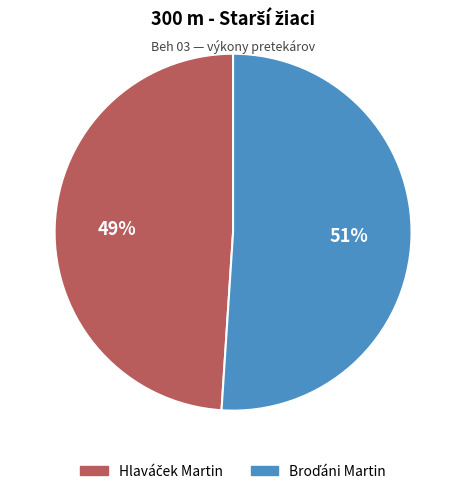

Is there any slice that represents more than half of the pie?

Yes